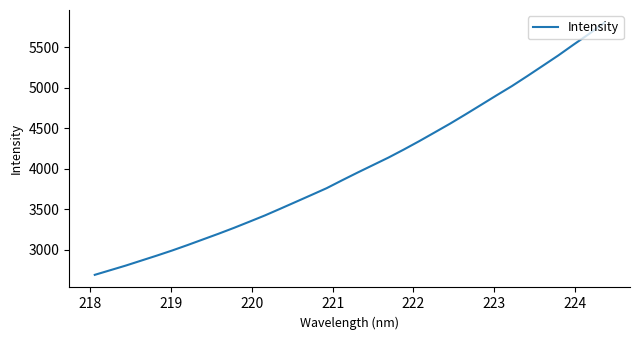

Count the number of data series in this chart.

1